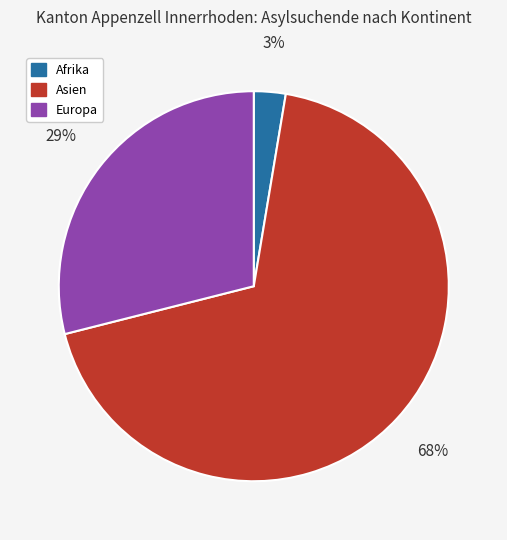

How many slices are in this pie chart?

3